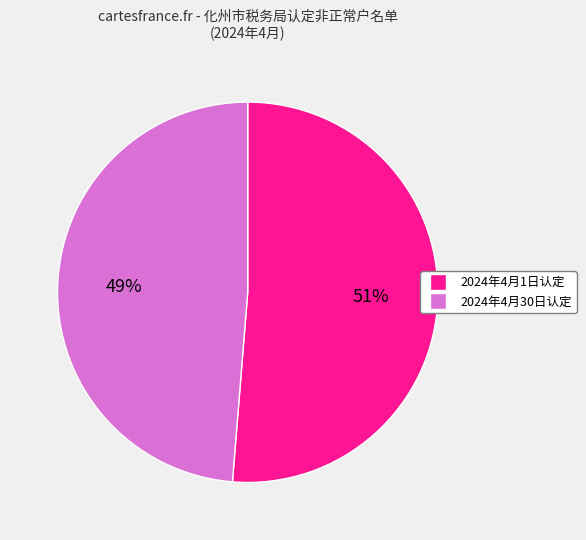

To the nearest percent, what is the average slice percentage?

50%